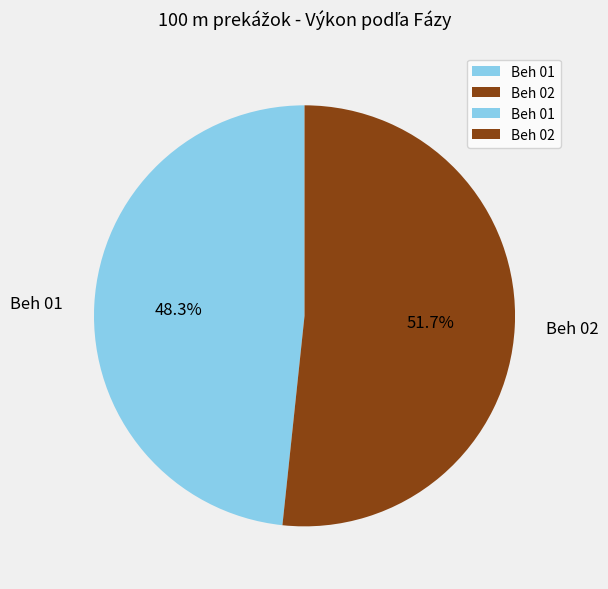

To the nearest percent, what is the average slice percentage?

50%